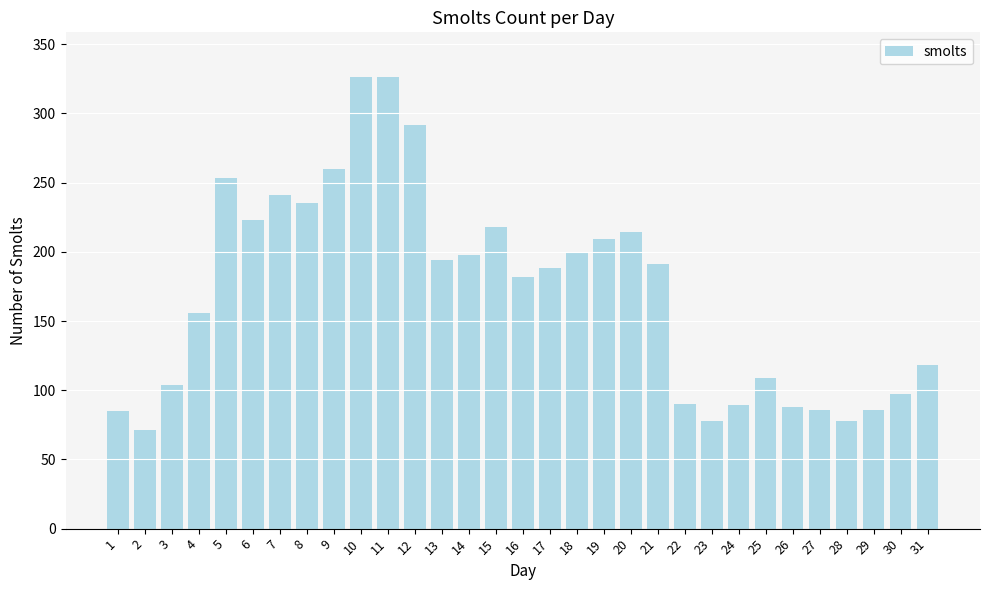

The value at 19 is 209. True or false?

True